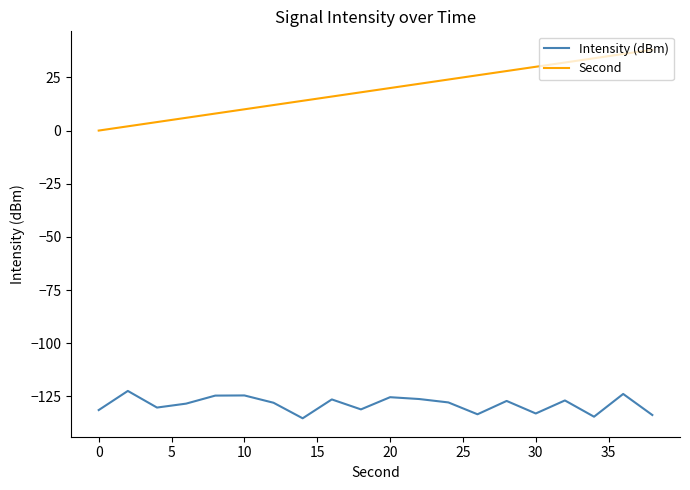

Which series has the largest total across all categories?

Second